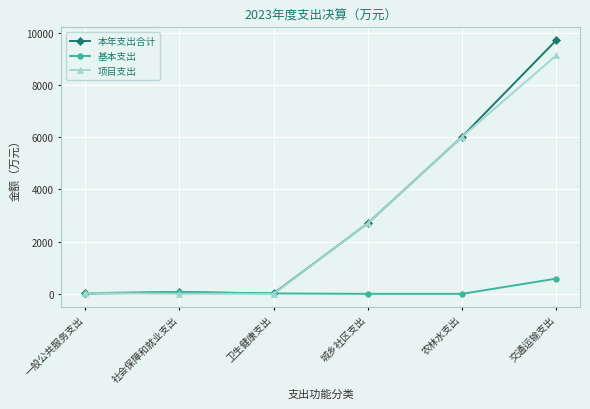

What are all the series names shown in the legend?

本年支出合计, 基本支出, 项目支出